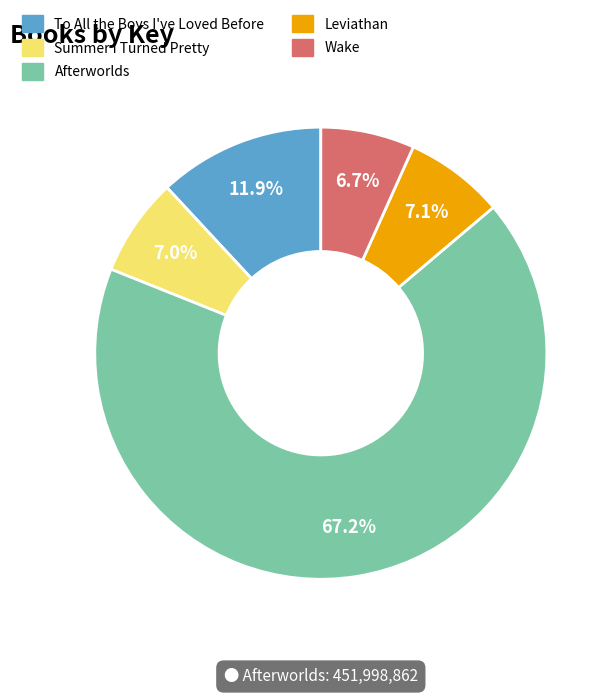

The Afterworlds slice represents 67% of the pie. True or false?

True